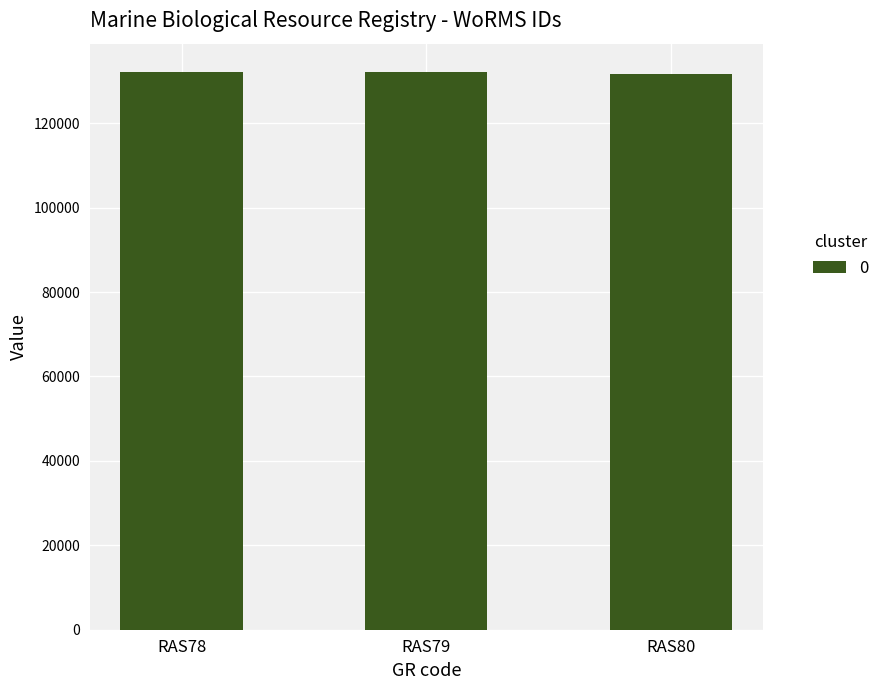

What is the greatest value displayed?

132233